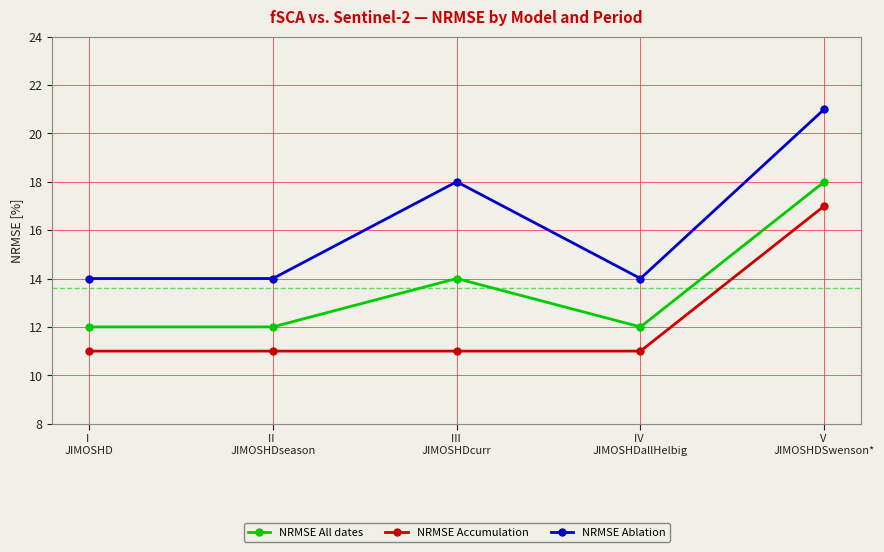

What is the greatest value displayed?

21